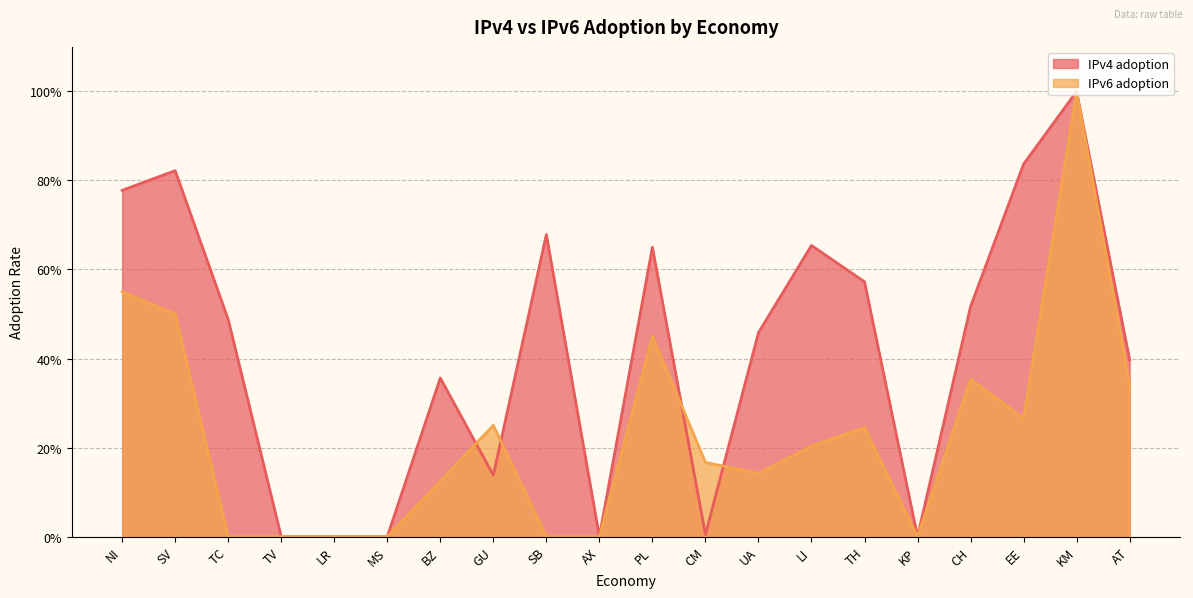

How many values in the IPv4 adoption series exceed 0?

15